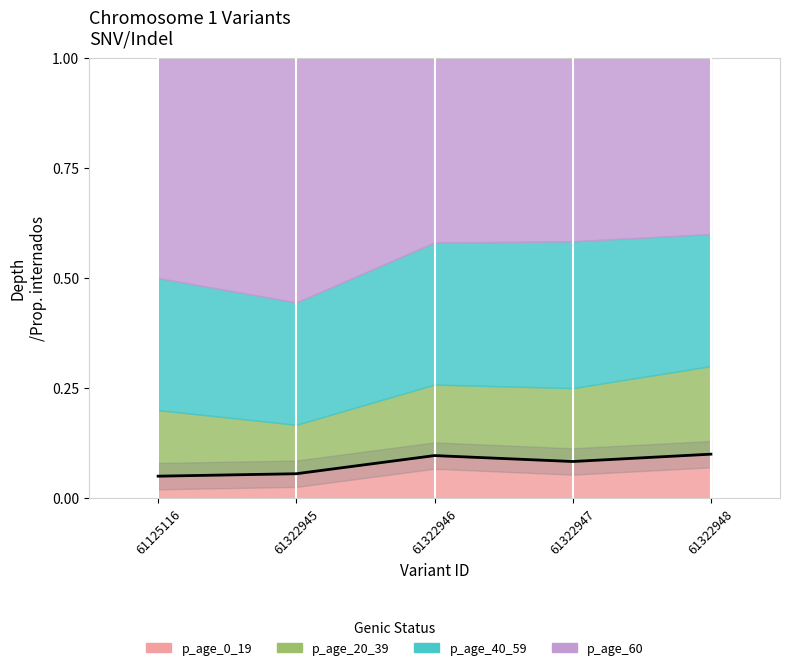

Rank the categories by value from lowest to highest.

61125116, 61322945, 61322947, 61322946, 61322948